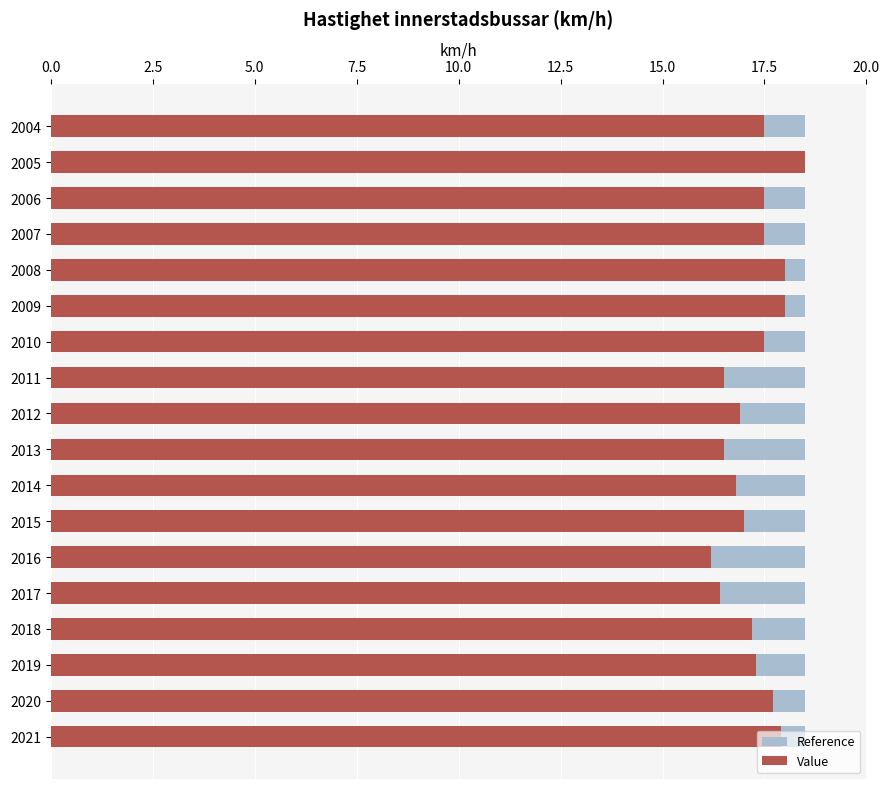

List the series in order of their peak value, lowest first.

Reference, Value